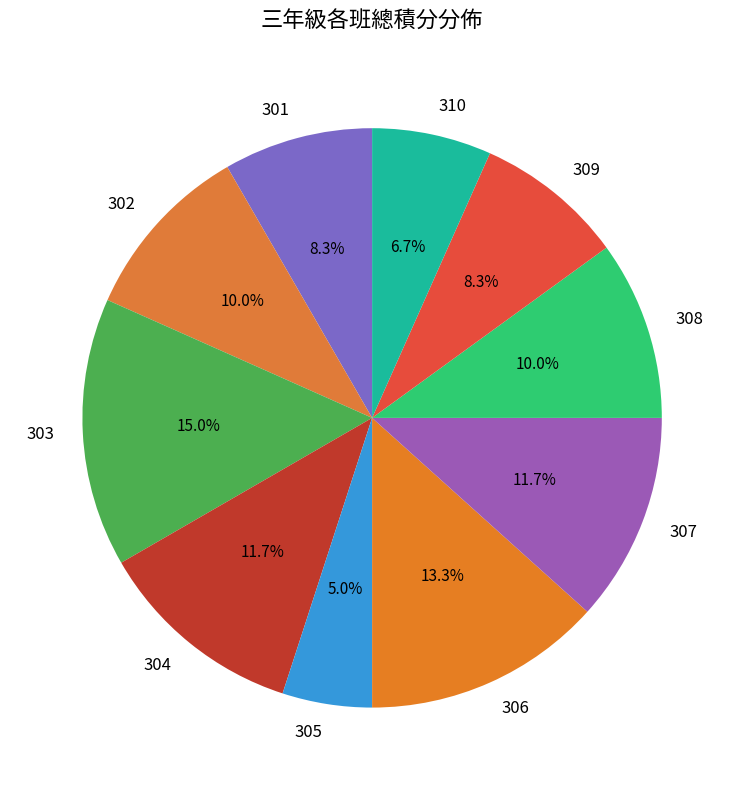

To the nearest percent, what percentage of the pie is 310?

7%